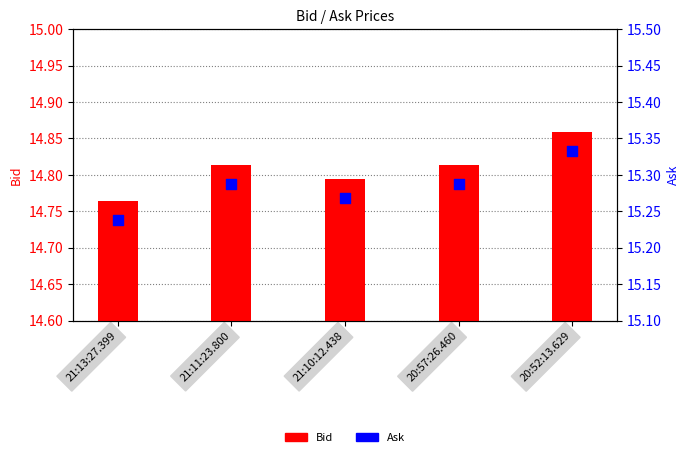

Which series reaches the maximum Y coordinate?

Ask